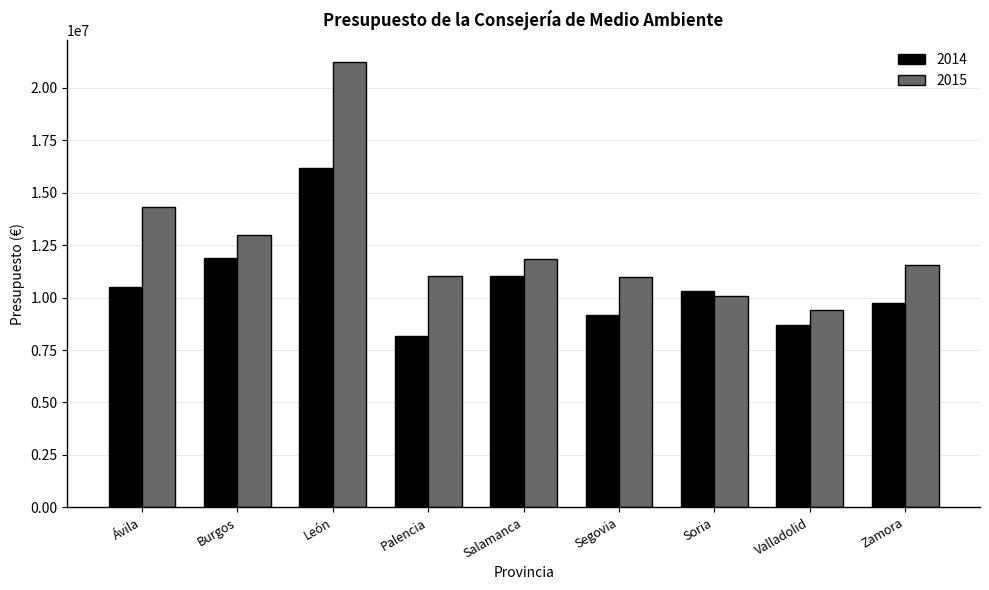

What is the total value across all series at Segovia?

20160269